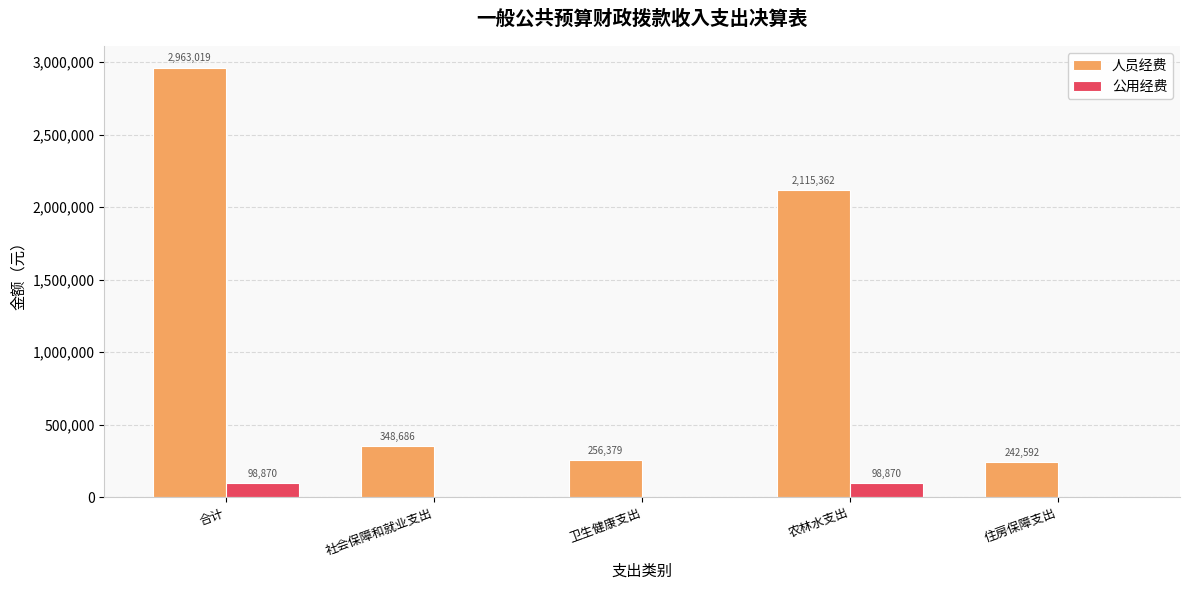

The value of 人员经费 at 卫生健康支出 is 256379.2. True or false?

True